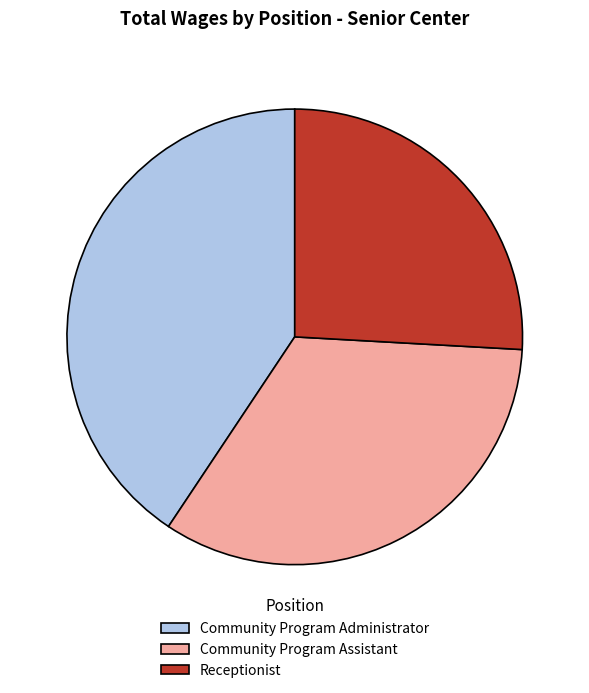

Which slice is the largest?

Community Program Administrator